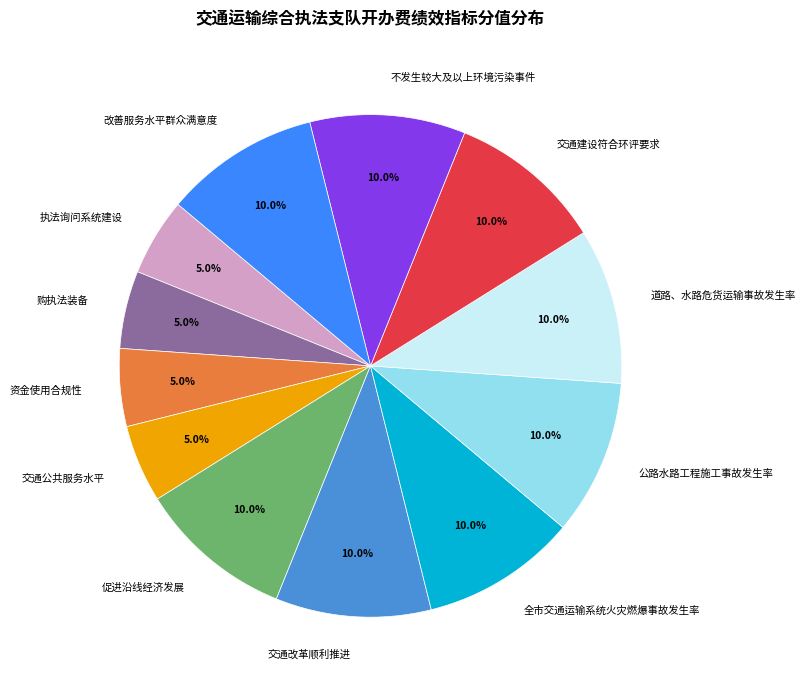

Between 公路水路工程施工事故发生率 and 购执法装备, which is larger?

公路水路工程施工事故发生率